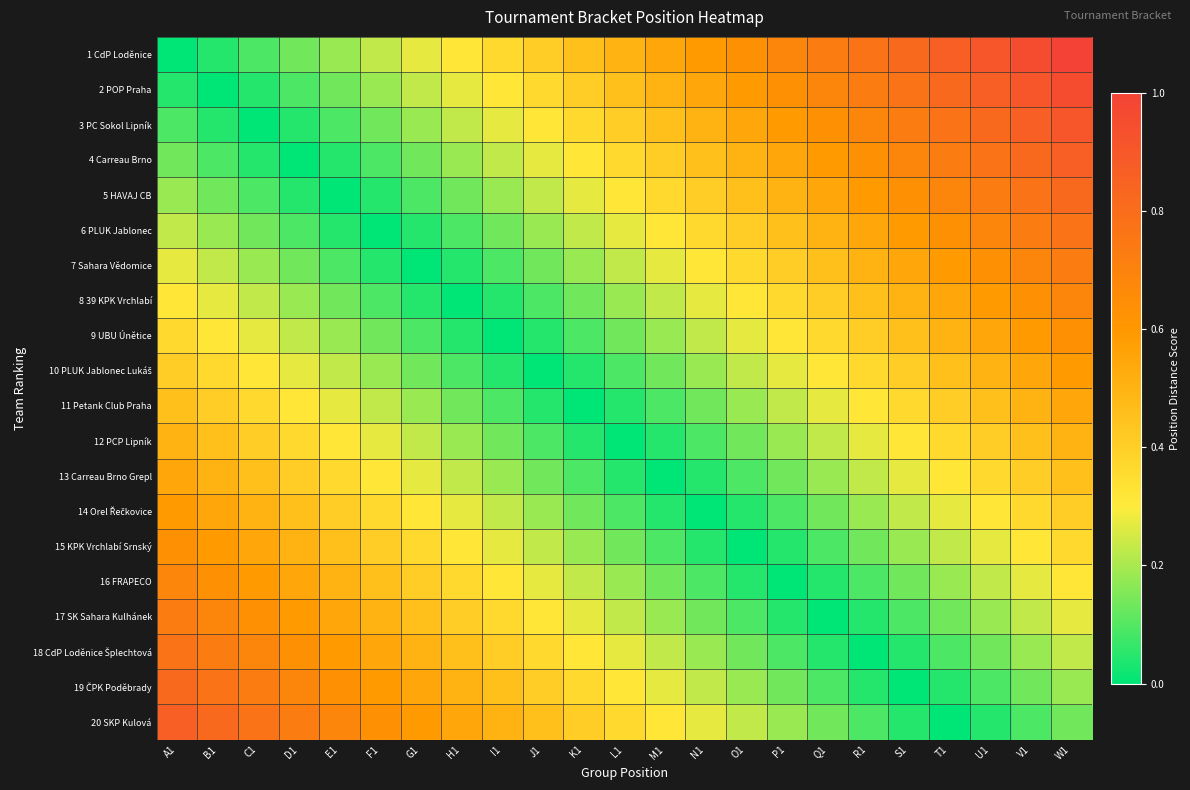

Rank the series at N1 from highest to lowest value.

1 CdP Loděnice, 2 POP Praha, 3 PC Sokol Lipník, 4 Carreau Brno, 5 HAVAJ CB, 6 PLUK Jablonec, 7 Sahara Vědomice, 8 39 KPK Vrchlabí, 20 SKP Kulová, 9 UBU Únětice, 19 ČPK Poděbrady, 10 PLUK Jablonec Lukáš, 18 CdP Loděnice Šplechtová, 11 Petank Club Praha, 17 SK Sahara Kulhánek, 12 PCP Lipník, 16 FRAPECO, 13 Carreau Brno Grepl, 15 KPK Vrchlabí Srnský, 14 Orel Řečkovice